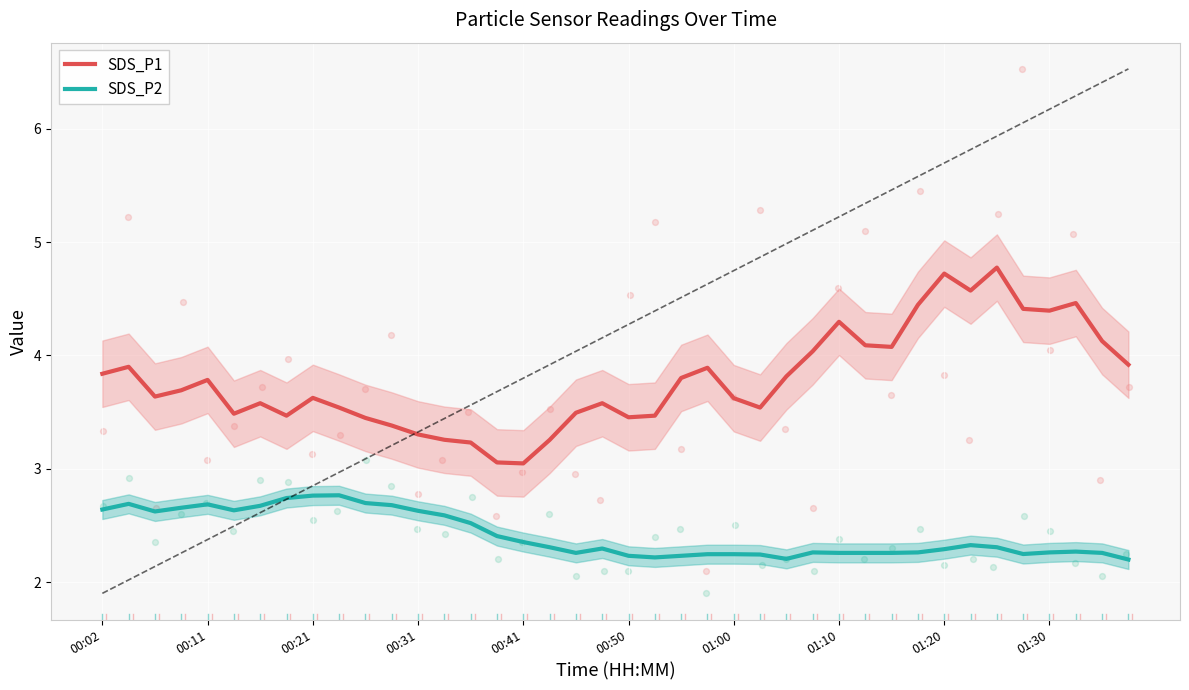

Which series has the largest total across all categories?

SDS_P1